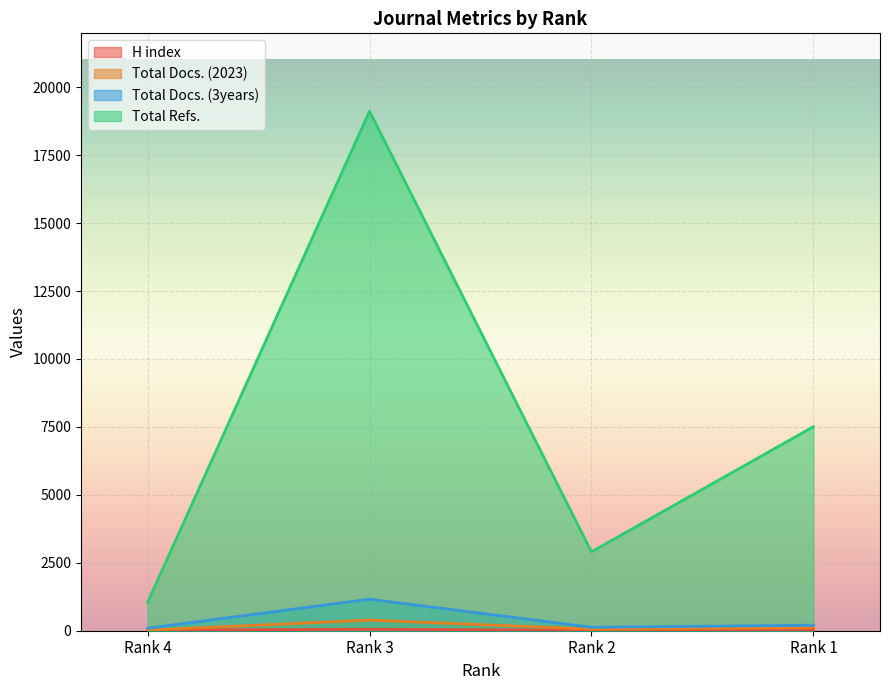

Which category has the lowest value across all series?

Rank 2